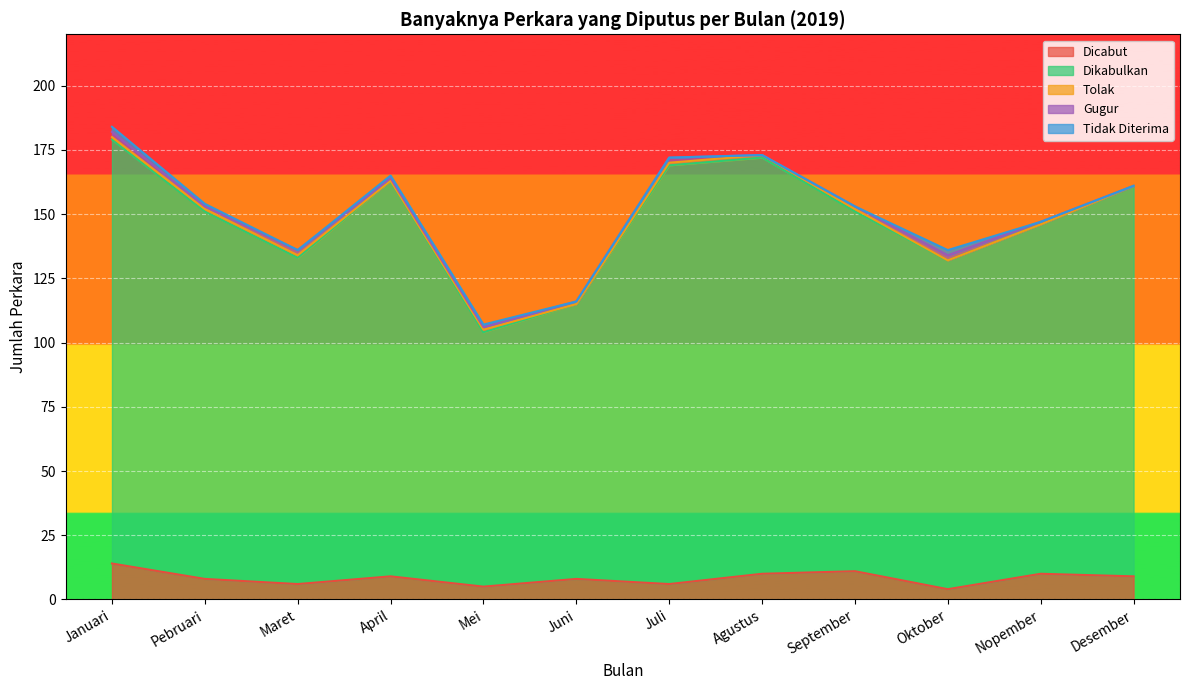

What is the average value of the Tolak series?

1